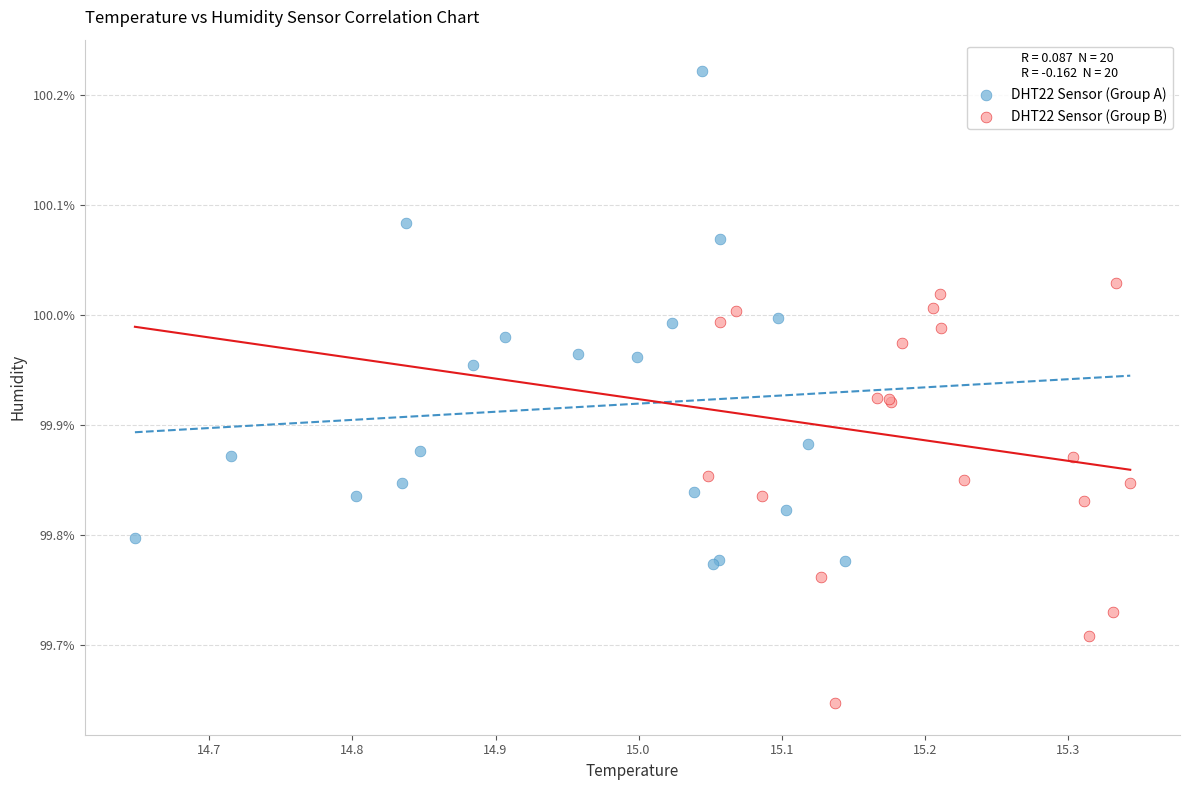

Which series contains the highest Y value?

DHT22 Sensor (Group A)